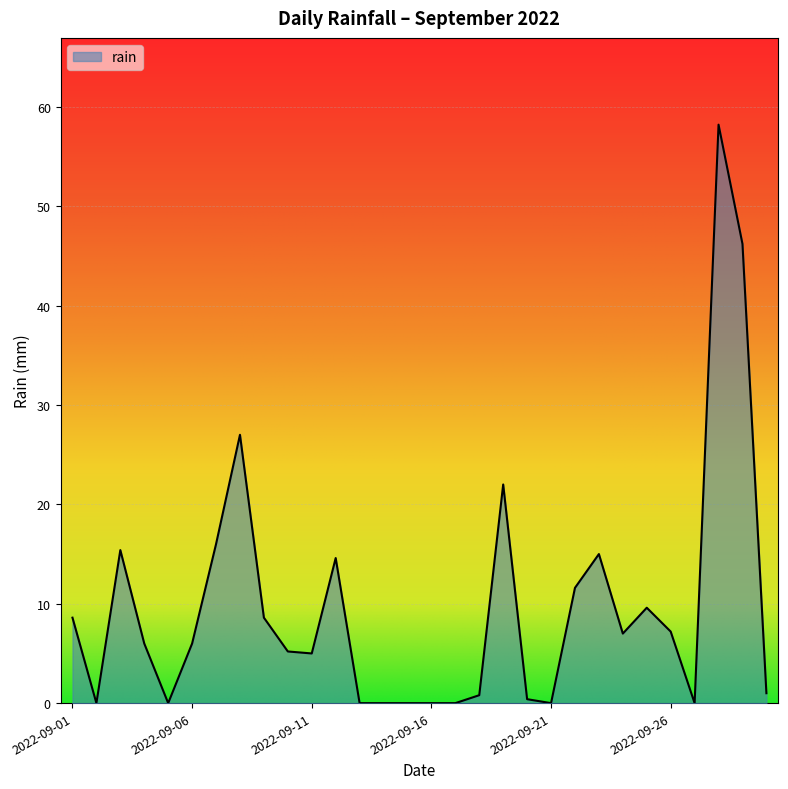

What is the greatest value displayed?

58.2